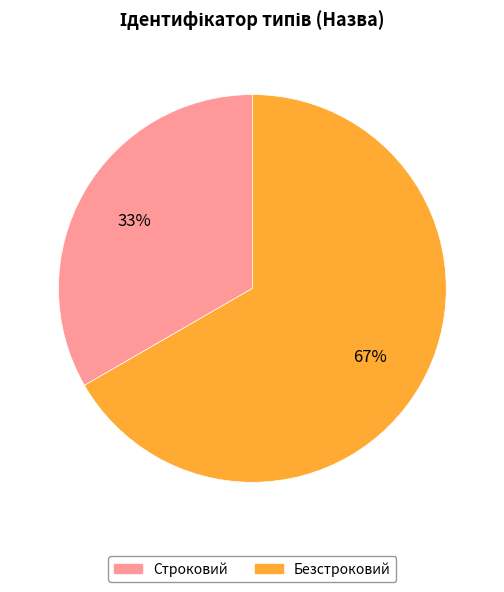

True or false: Безстроковий accounts for 53% of the total.

False